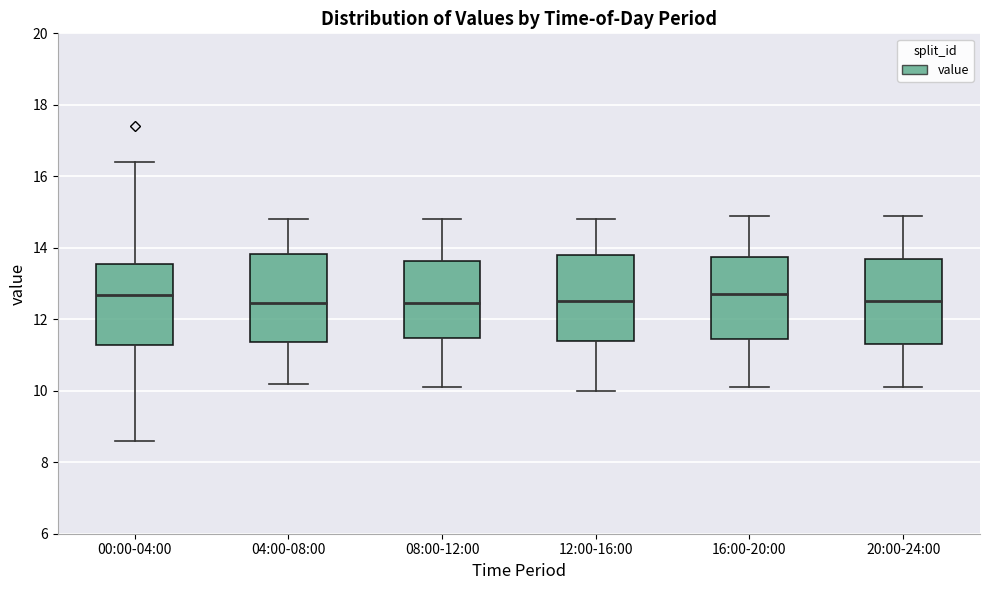

Reading left to right, transcribe this box plot: for each box, give where its median line is, the range the box spans, and where its two whiskers end, as read against the y-axis. The values are not printed on the chart, so give them approximately, as read against the axis.

00:00-04:00: median 12.6, box 11.2 to 13.6, whiskers 8.6 to 16.4
04:00-08:00: median 12.4, box 11.4 to 13.8, whiskers 10.2 to 14.8
08:00-12:00: median 12.4, box 11.4 to 13.6, whiskers 10.2 to 14.8
12:00-16:00: median 12.6, box 11.4 to 13.8, whiskers 10.0 to 14.8
16:00-20:00: median 12.8, box 11.4 to 13.8, whiskers 10.2 to 15.0
20:00-24:00: median 12.6, box 11.4 to 13.8, whiskers 10.2 to 15.0